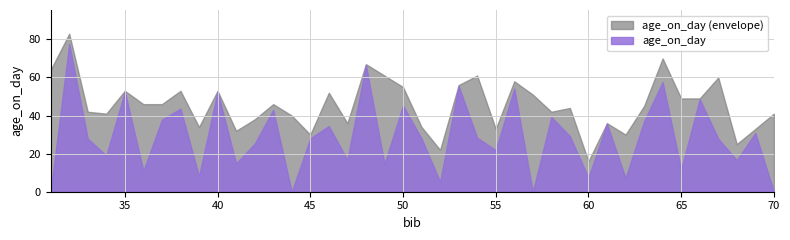

At which category does the data reach its first local peak?

32